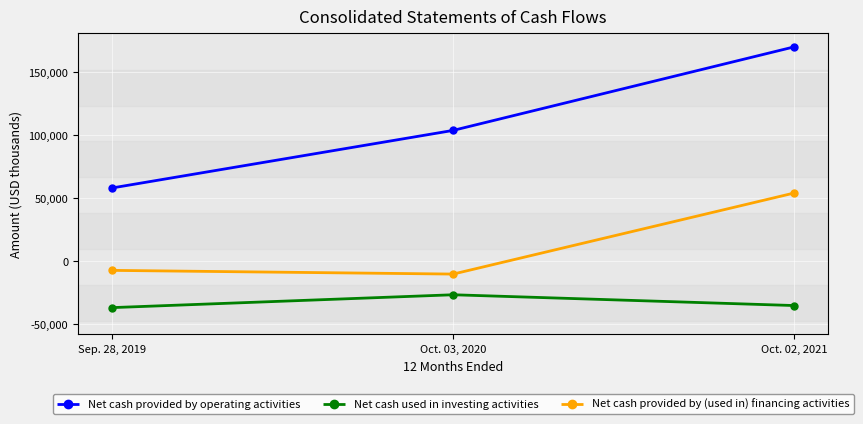

At which category is the sum across all series the highest?

Oct. 02, 2021